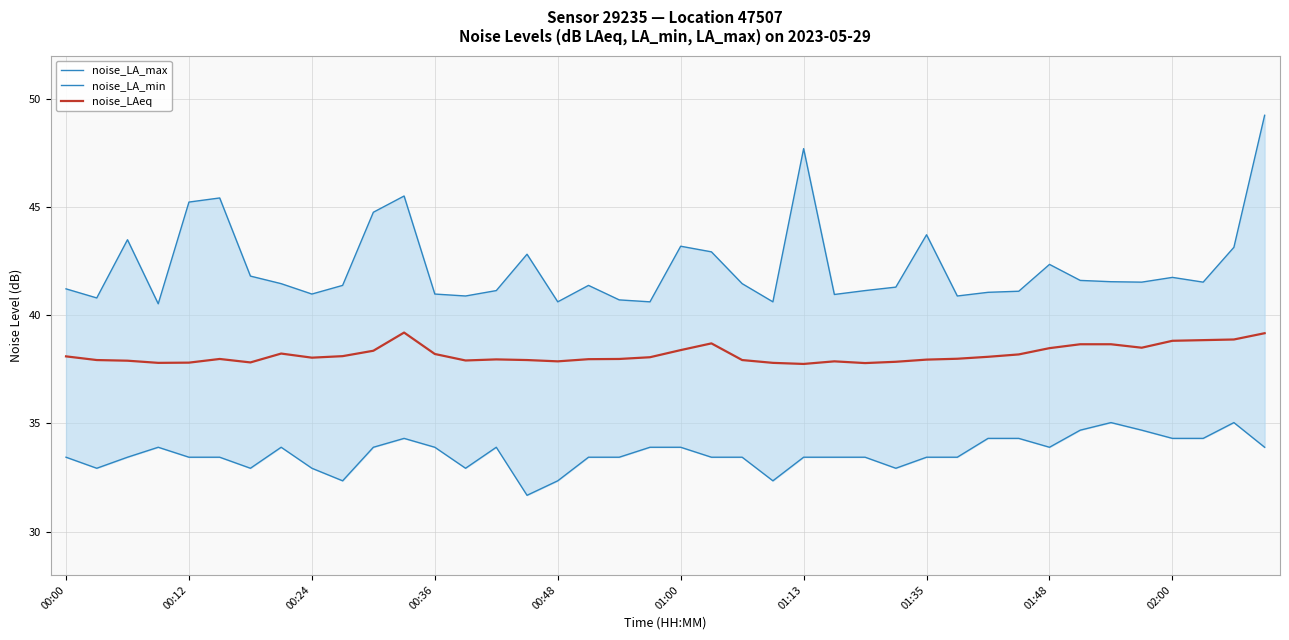

What is the sum of the noise_LAeq values at 14 and 29?

76.0